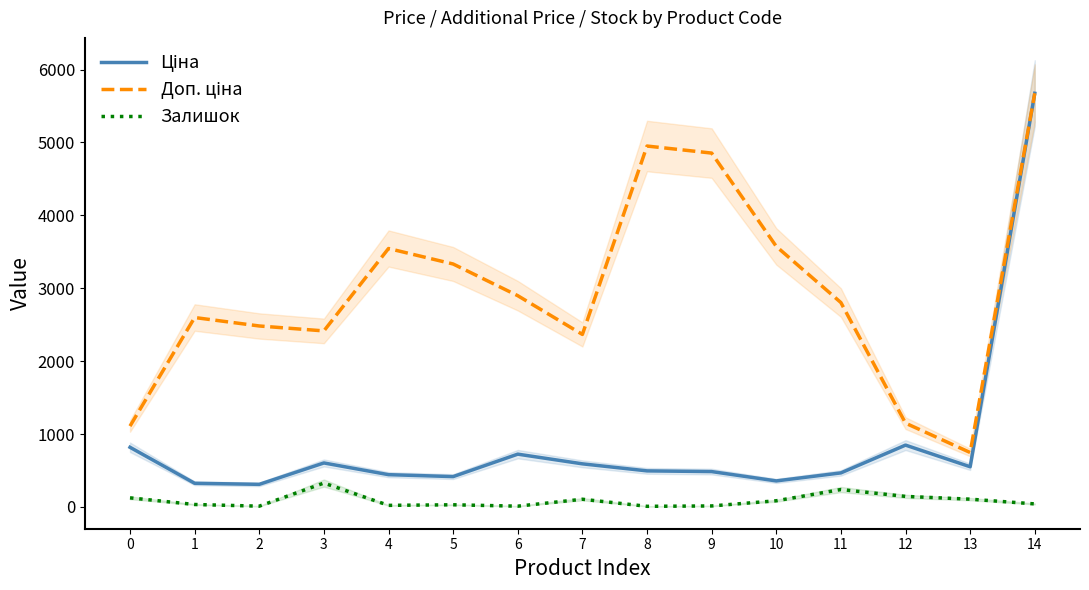

At which label does Ціна reach its peak?

14